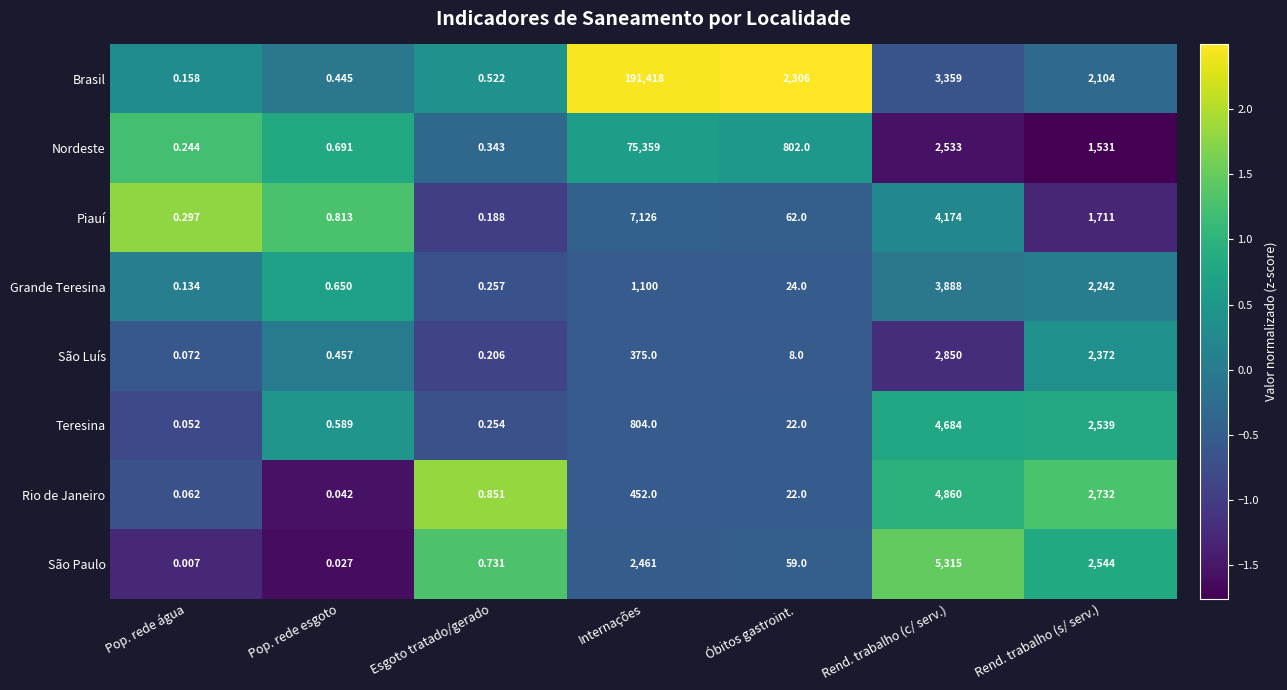

Which category has the highest value in the São Paulo series?

Rend. trabalho (c/ serv.)